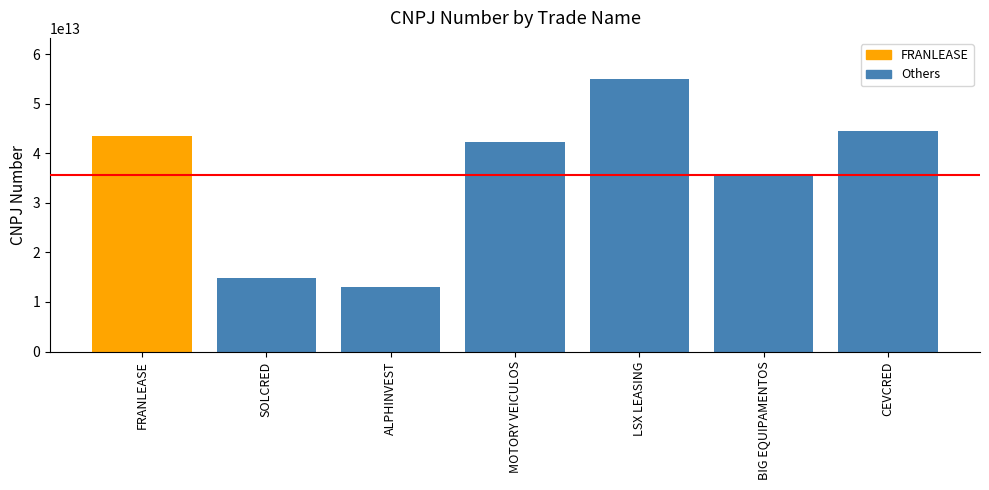

What is the label of the 5th bar from the right?

ALPHINVEST